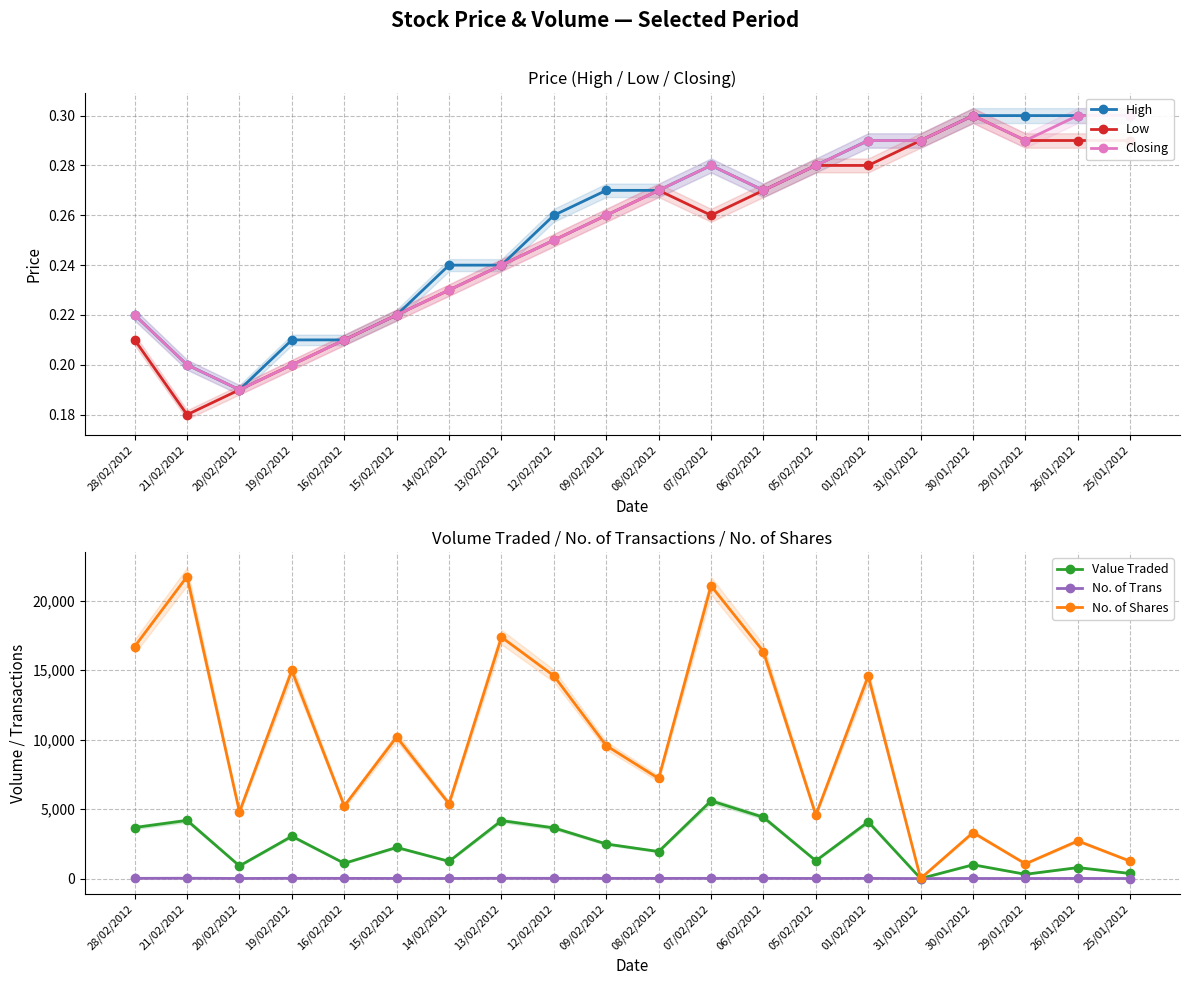

What is the average value of the No. of Trans series?

12